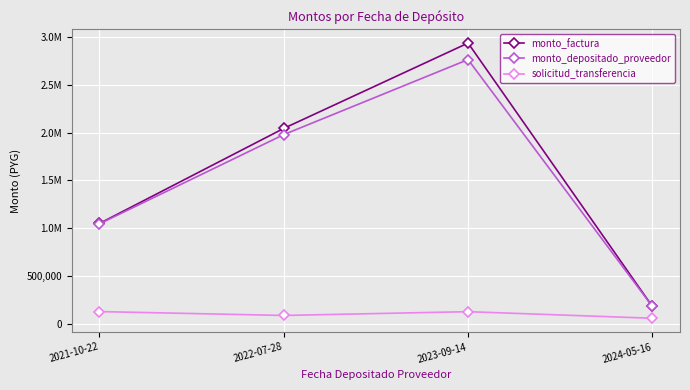

Which series has the largest range (max minus min)?

monto_factura